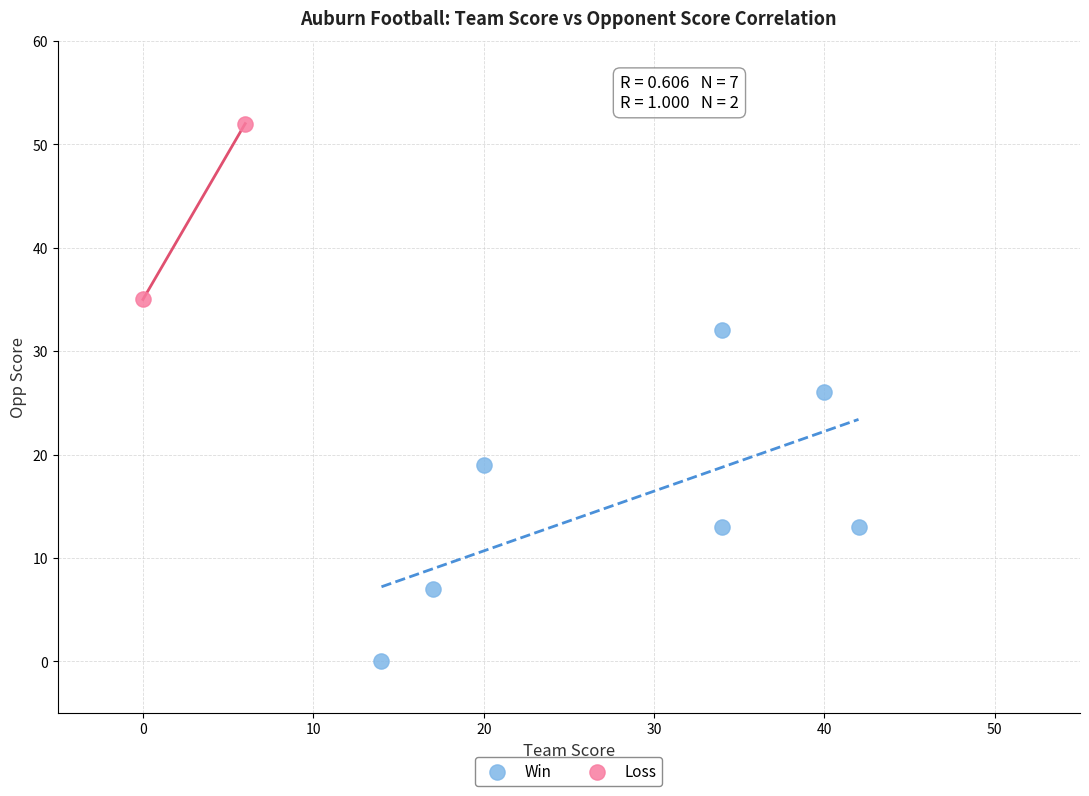

What are all the series names shown in the legend?

Win, Loss